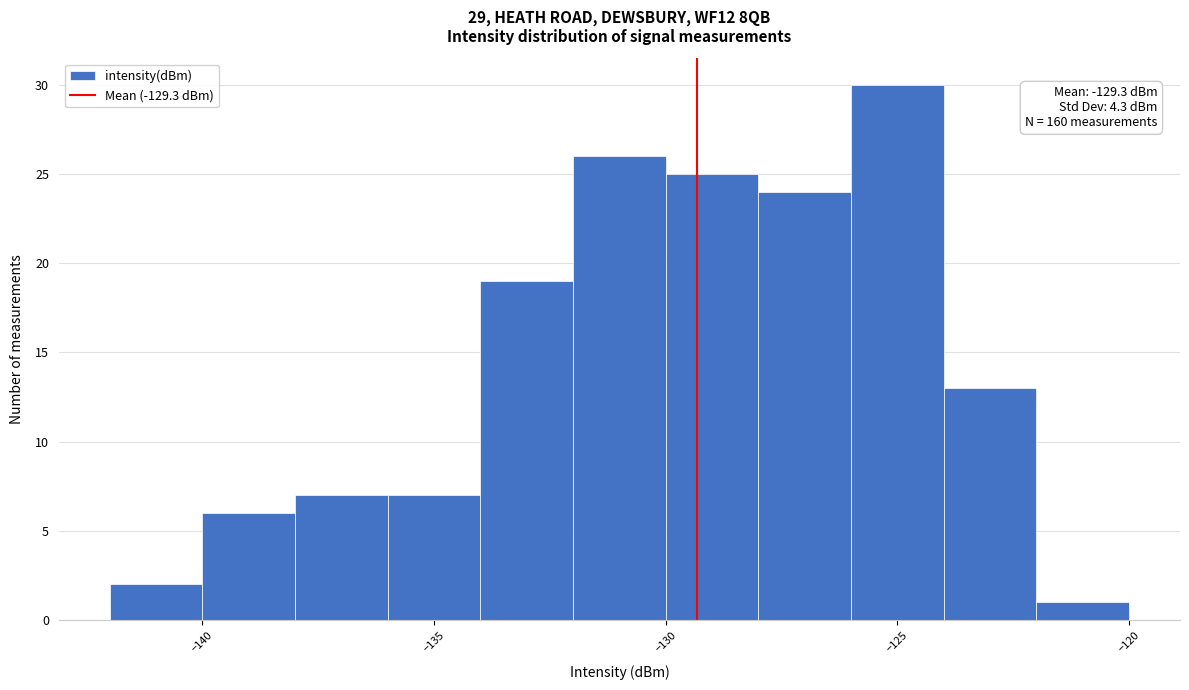

Which range on the x-axis has the tallest bar?

-126 to -124